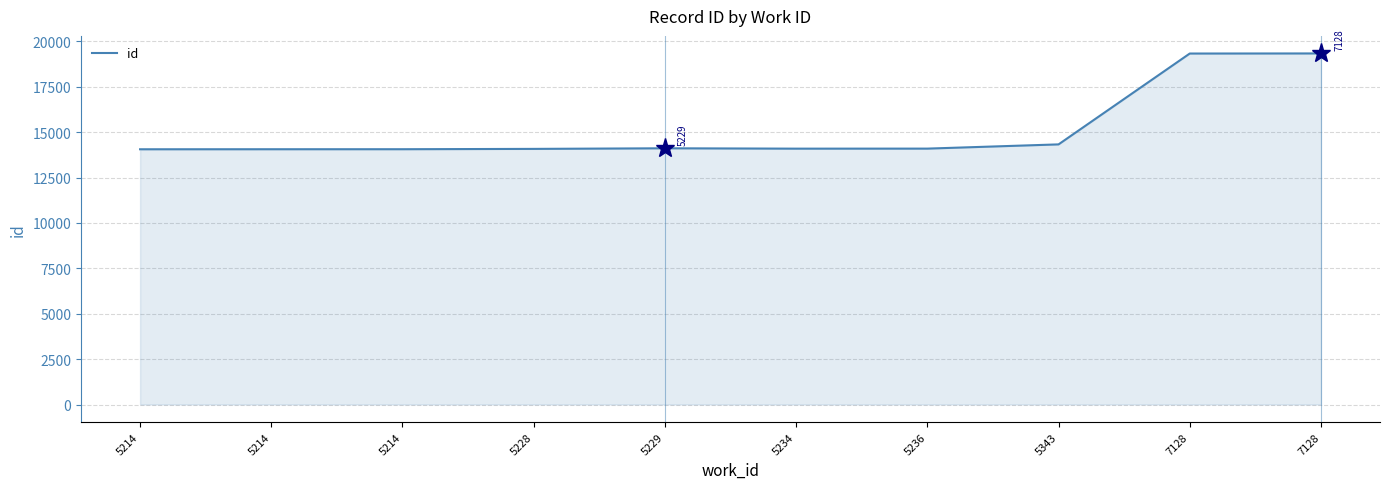

Reading left to right, transcribe all the data shown in this chart.

5214=14058	5214=14060	5214=14061	5228=14079	5229=14112	5234=14092	5236=14094	5343=14327	7128=19331	7128=19336